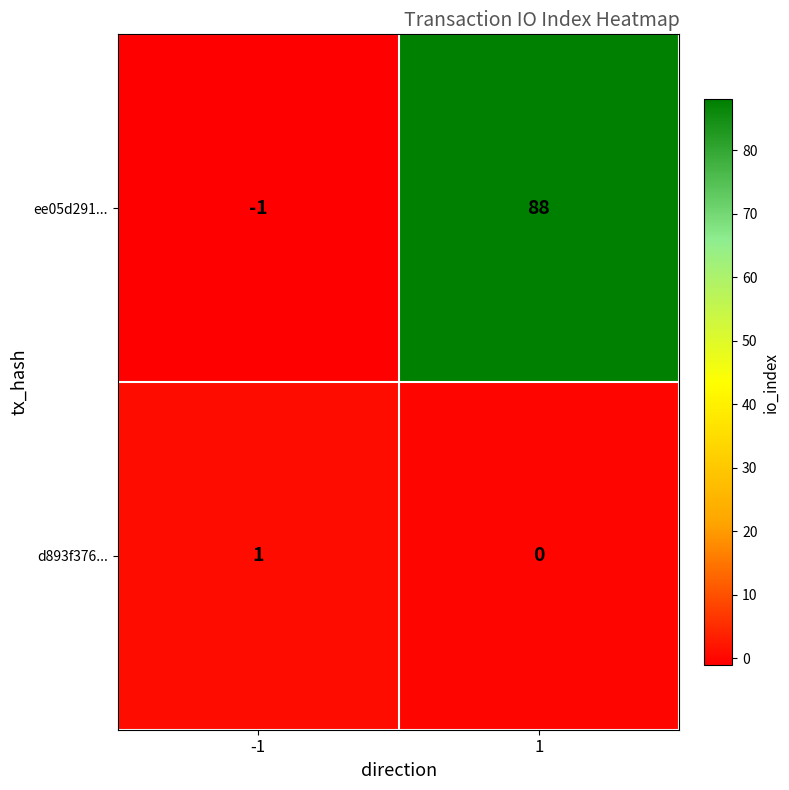

Reading left to right, what are all the values shown in this chart?

ee05d291...: -1=-1	1=88
d893f376...: -1=1	1=0